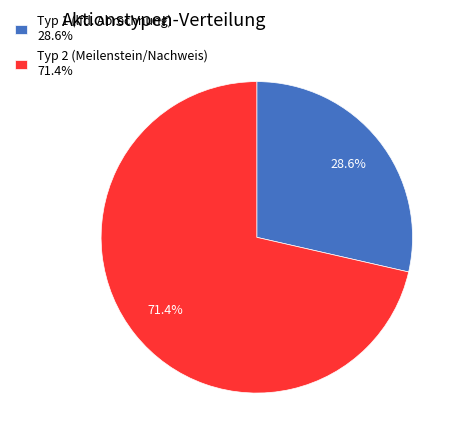

What is the smallest slice in the pie chart?

Typ 1 (lfd. Abrechnung) 28.6%